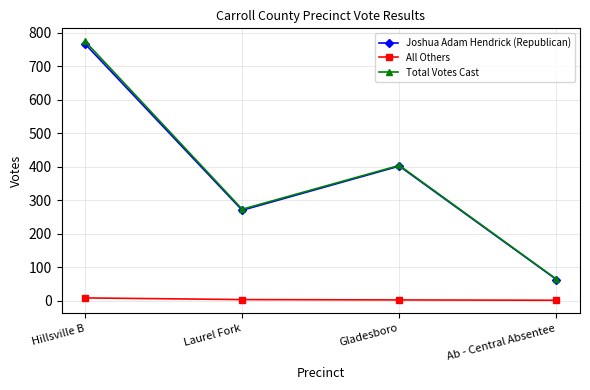

True or false: Total Votes Cast and All Others cross at least once.

False